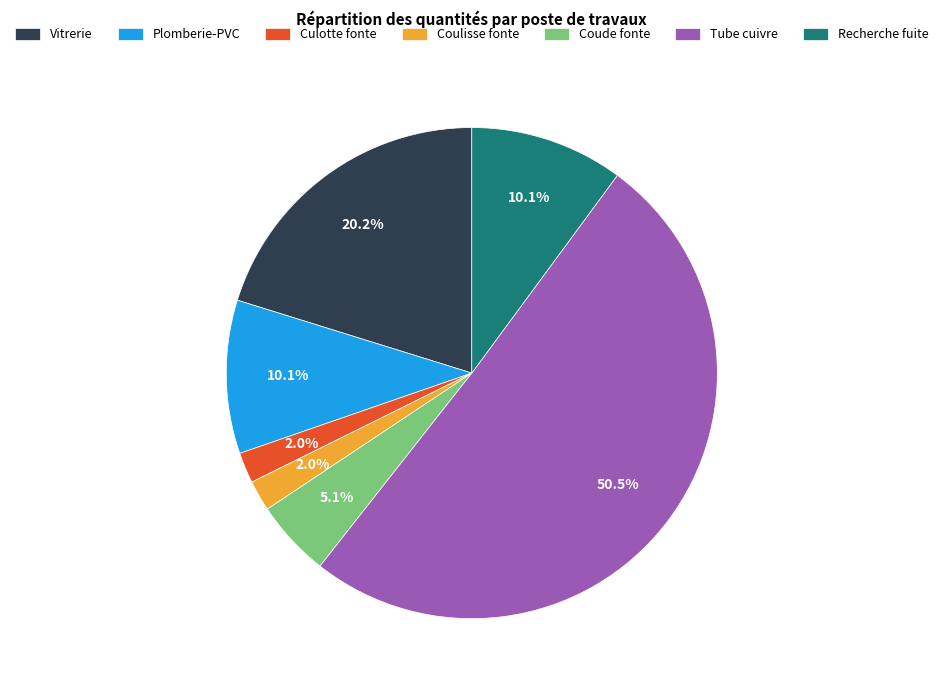

To the nearest percent, what portion does Vitrerie represent?

20%